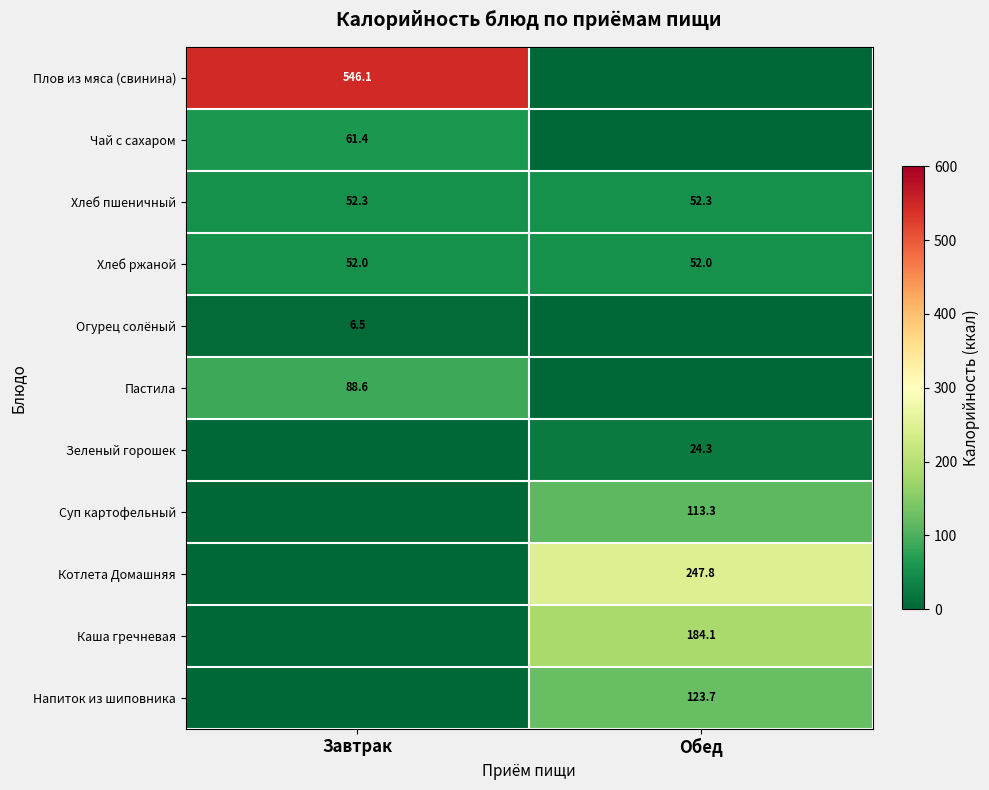

The Плов из мяса (свинина) series shows 546.1 at Завтрак. True or false?

True